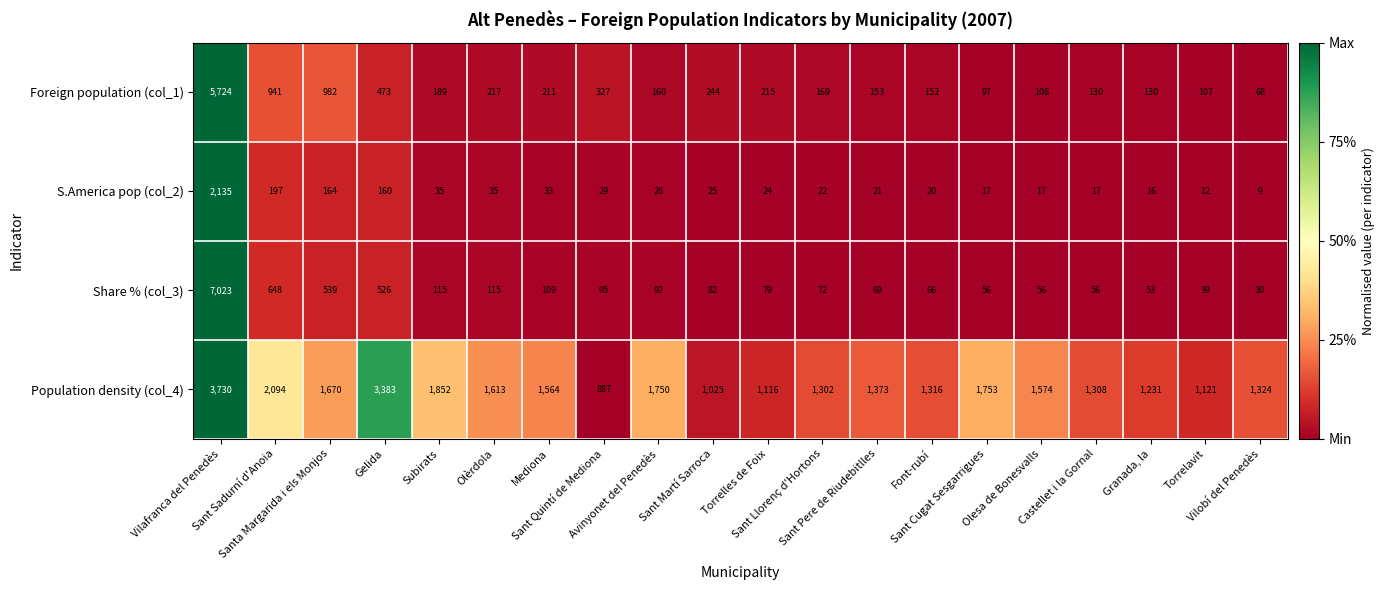

What is the difference between the maximum and minimum values in the S.America pop (col_2) series?

2126